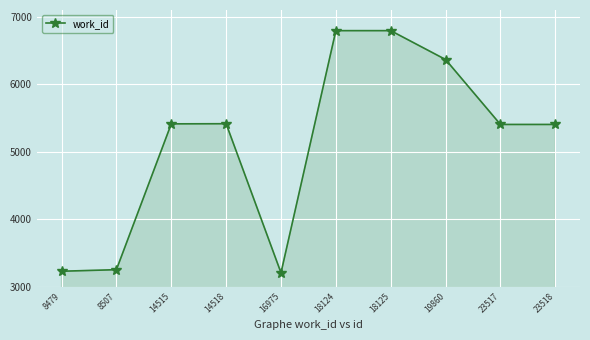

What is the difference between the values at 14515 and 18124?

1381